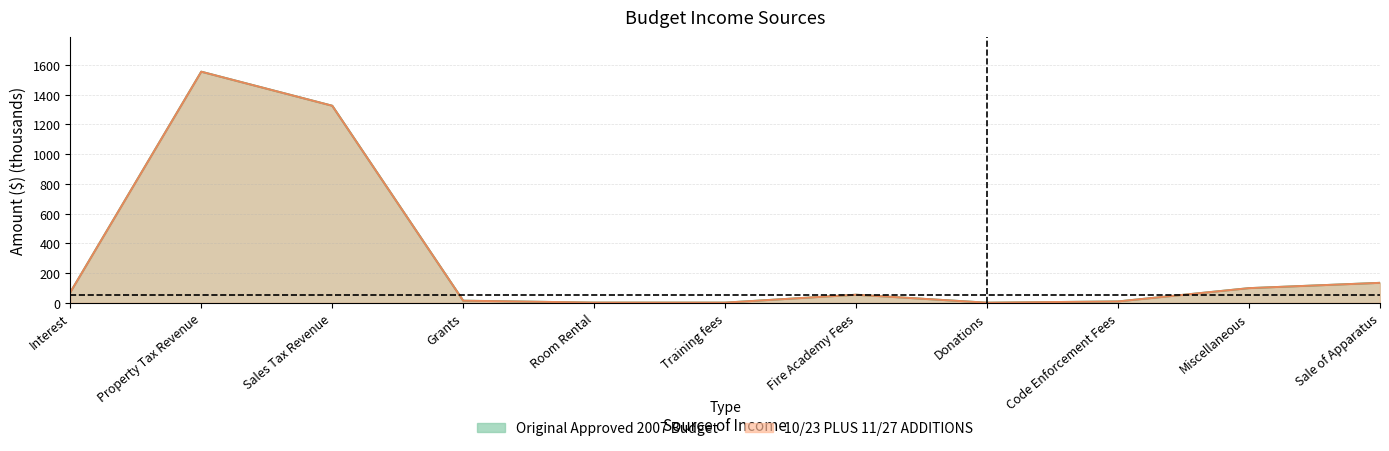

Which category has the highest value in the 10/23 PLUS 11/27 ADDITIONS series?

Property Tax Revenue